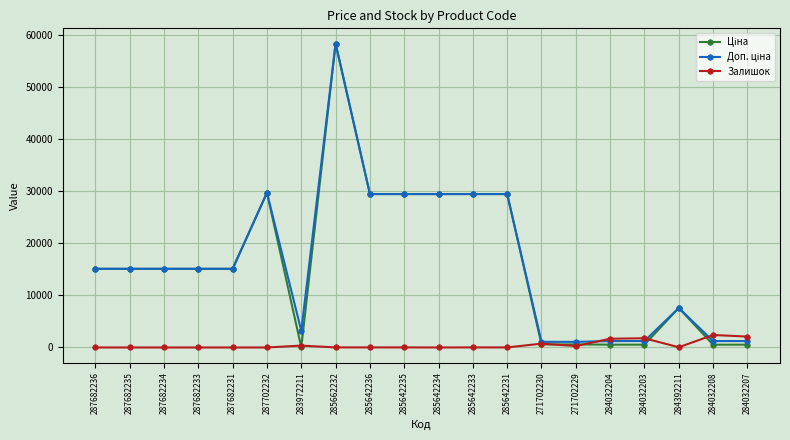

True or false: Залишок has more than 2 points higher than both neighbors.

True